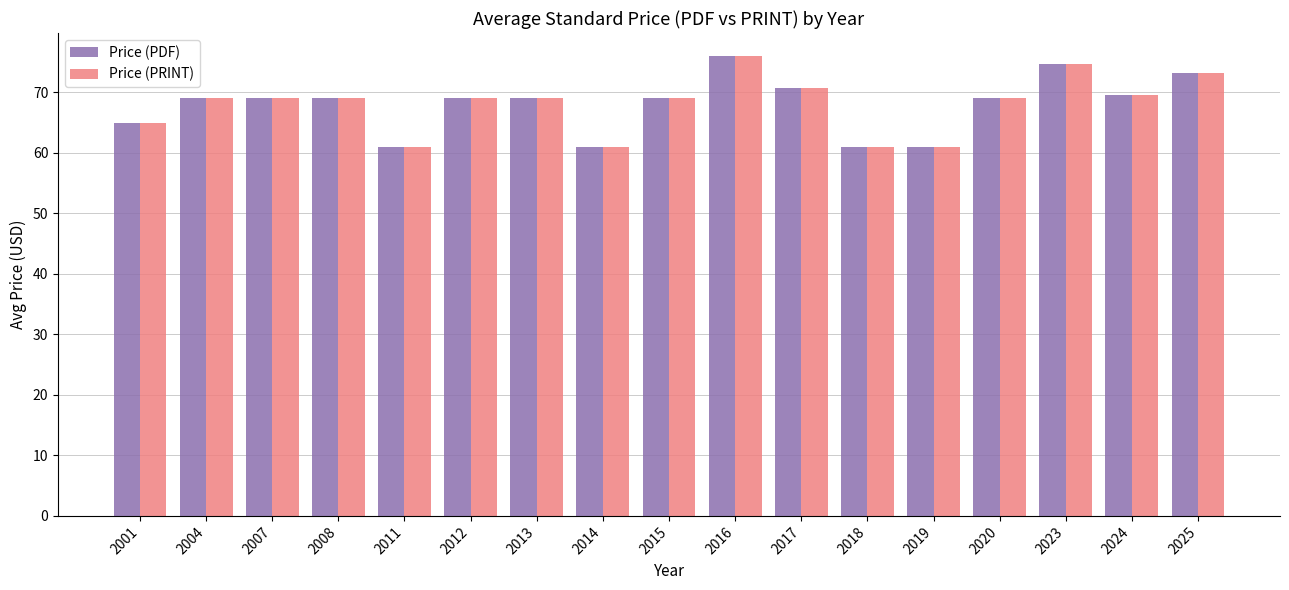

What is the sum of all Price (PDF) values?

1156.1